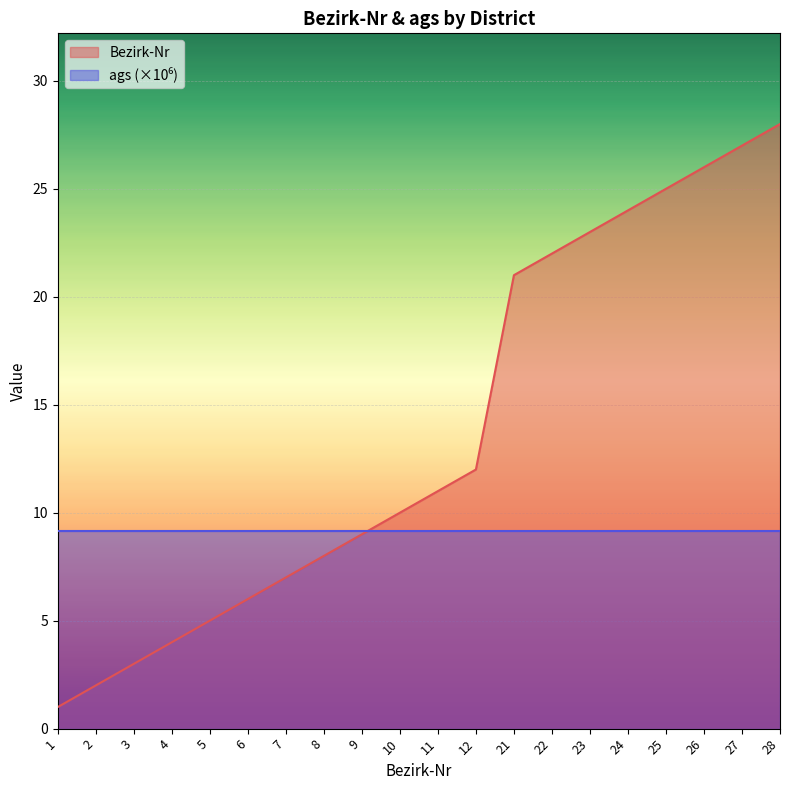

True or false: the data shows 3 at 5.

False